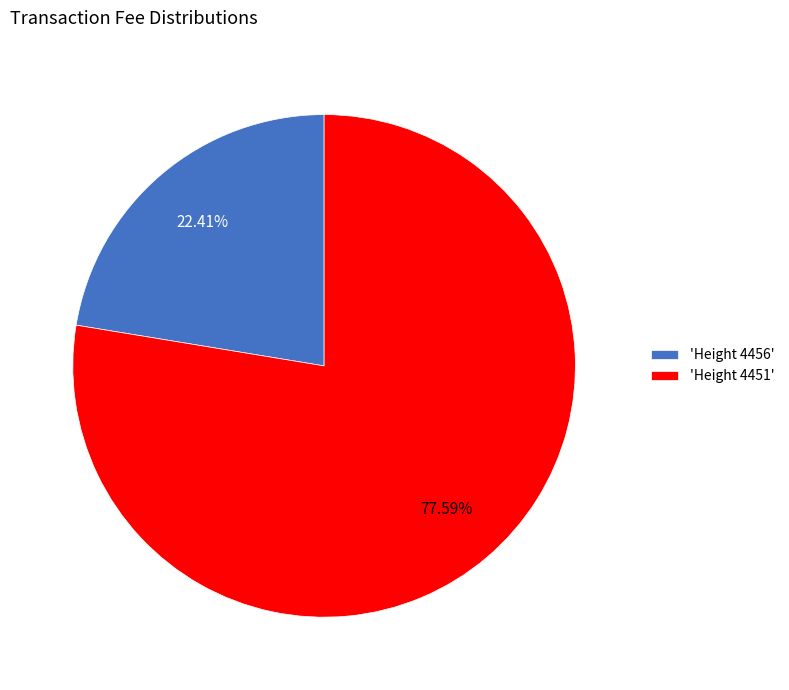

How many slices are in this pie chart?

2